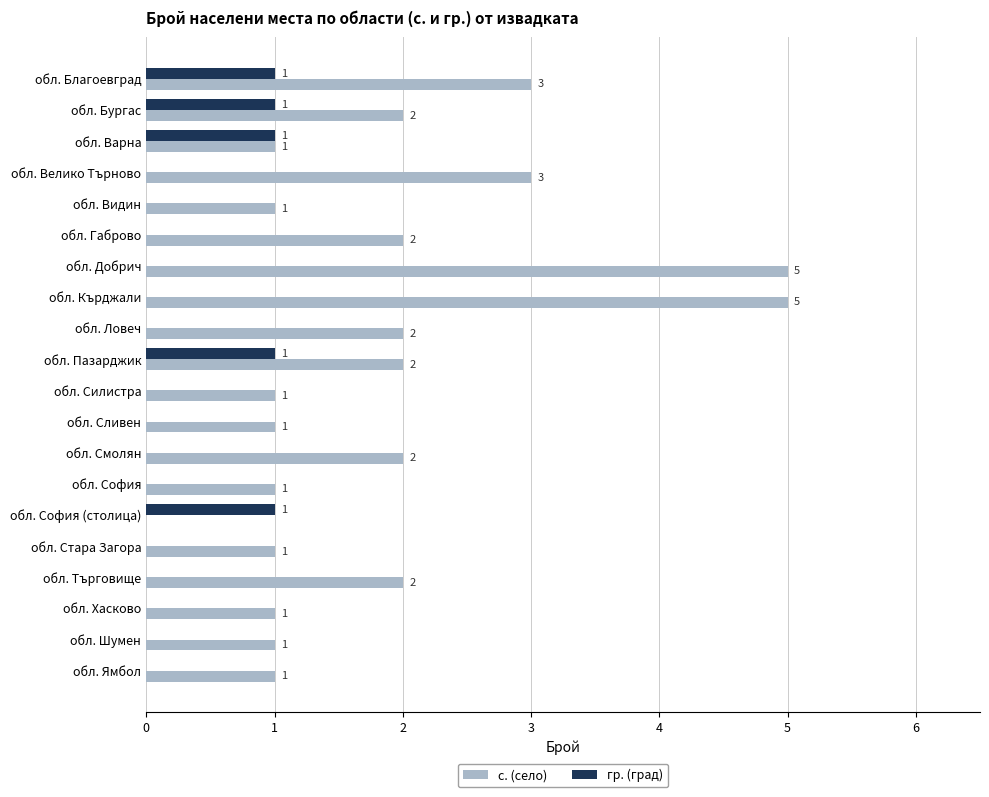

What is the greatest value displayed?

5